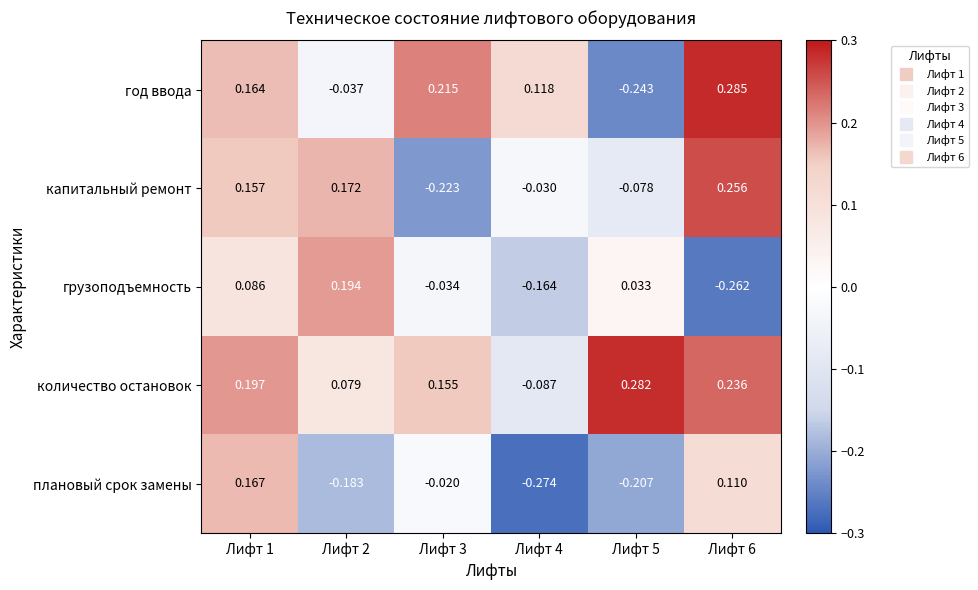

Which series has the largest range (max minus min)?

год ввода